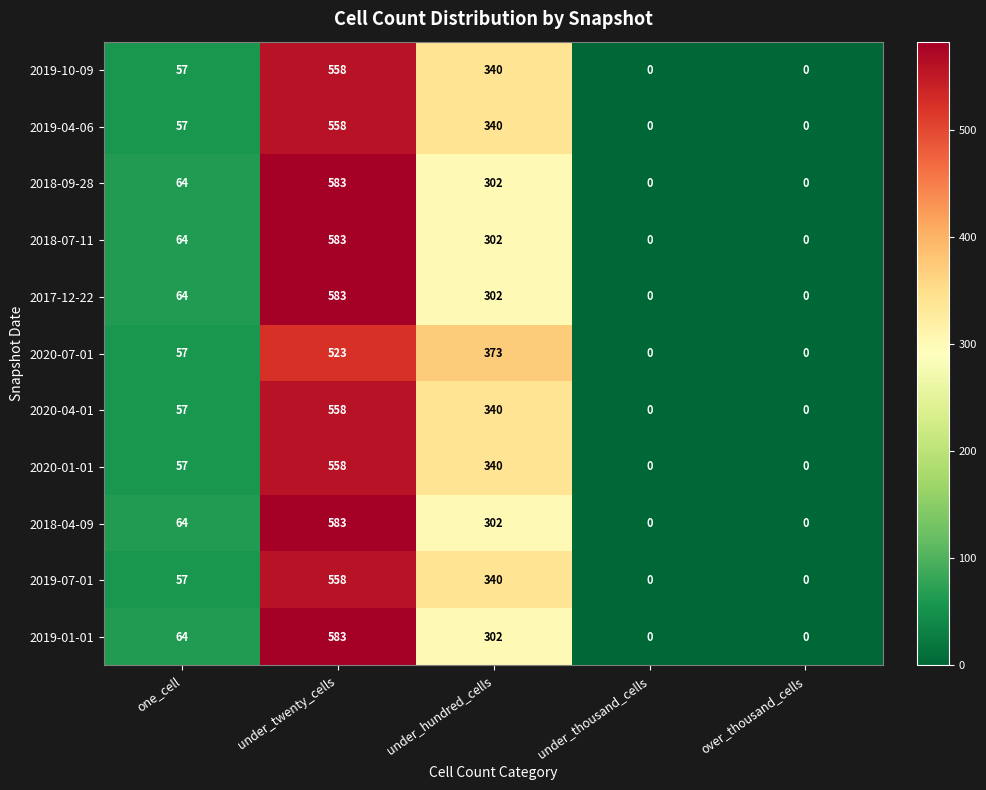

What is the difference between the maximum and minimum values in the 2019-07-01 series?

558